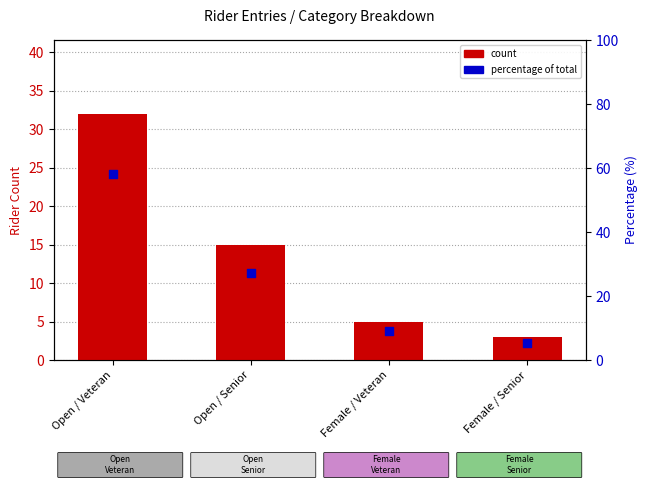

Which series contains the lowest Y value?

count